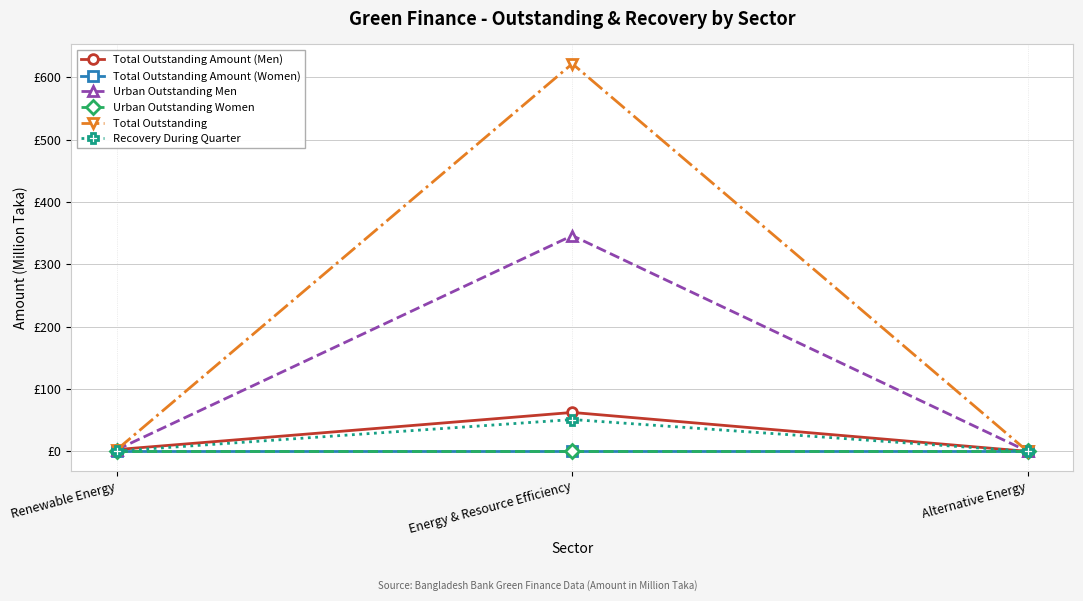

Is this an area chart (filled region under the line)?

No